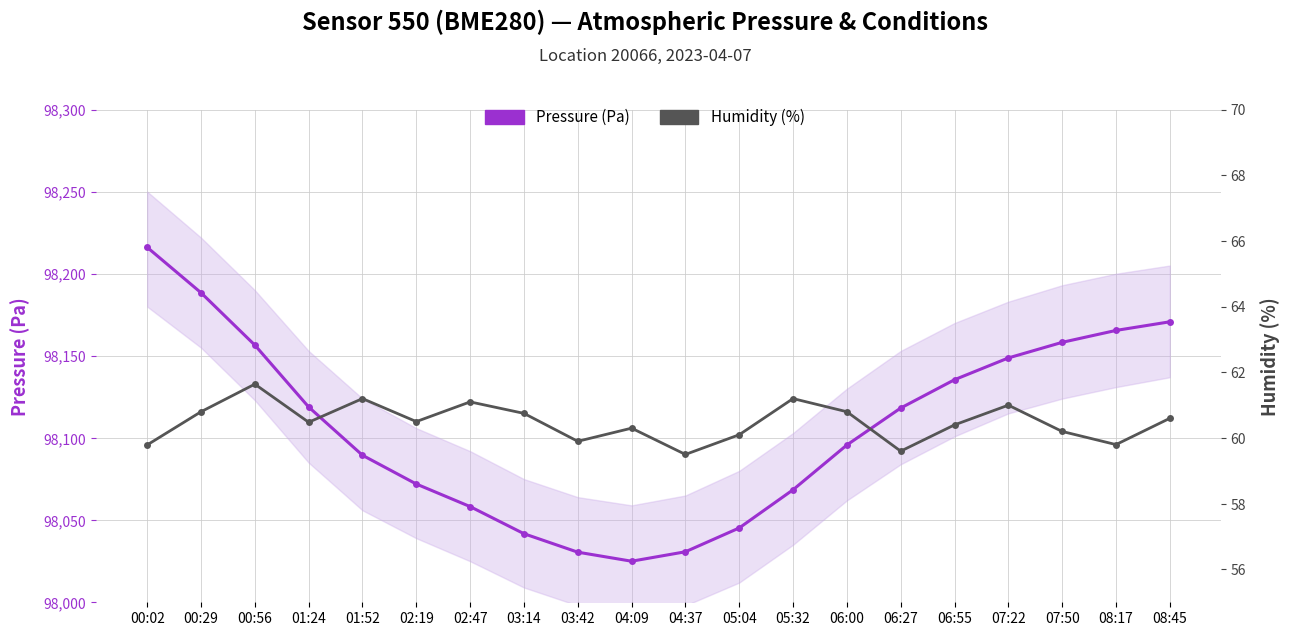

What is the label of the 17th point from the left?

07:22